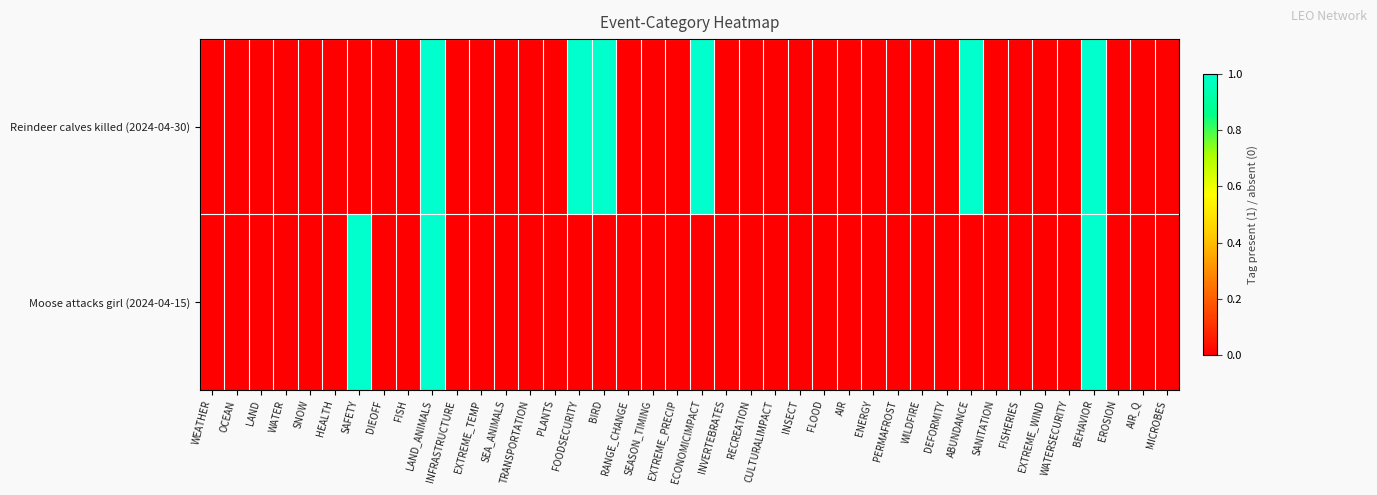

How many series are shown in this chart?

2